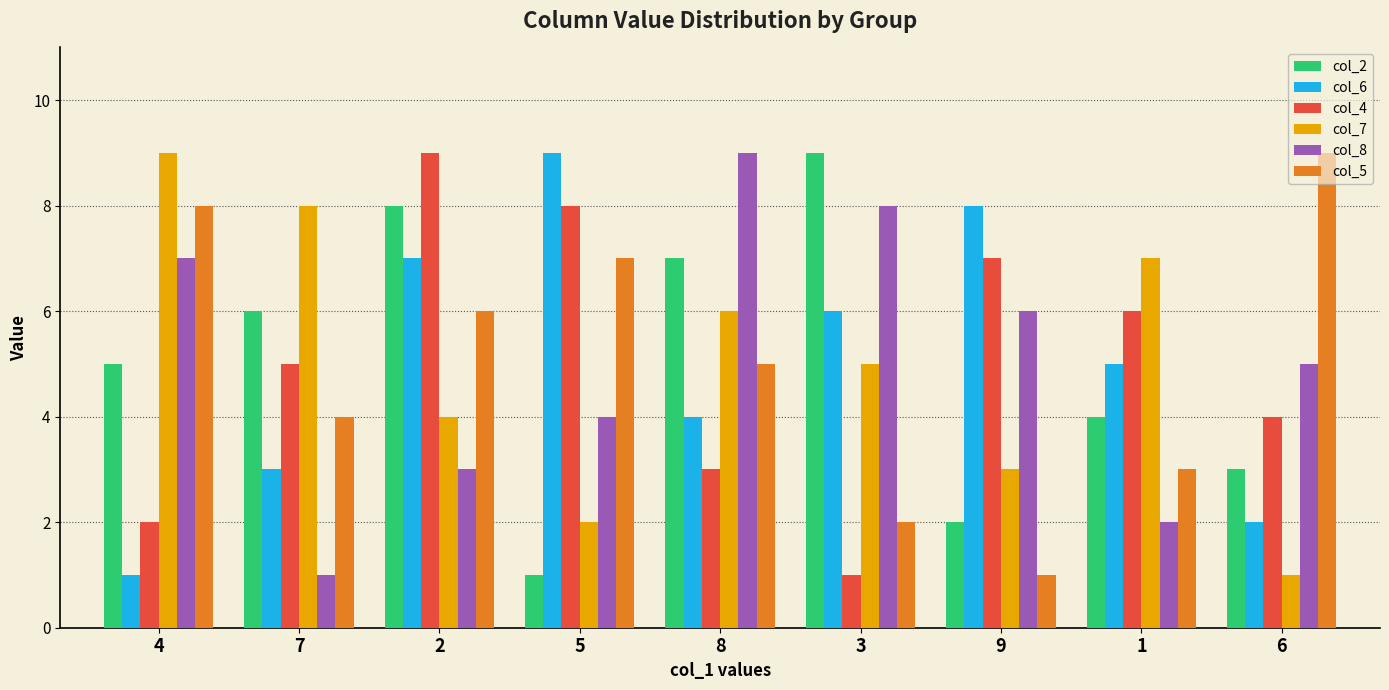

How many values in the col_2 series are below 5?

4